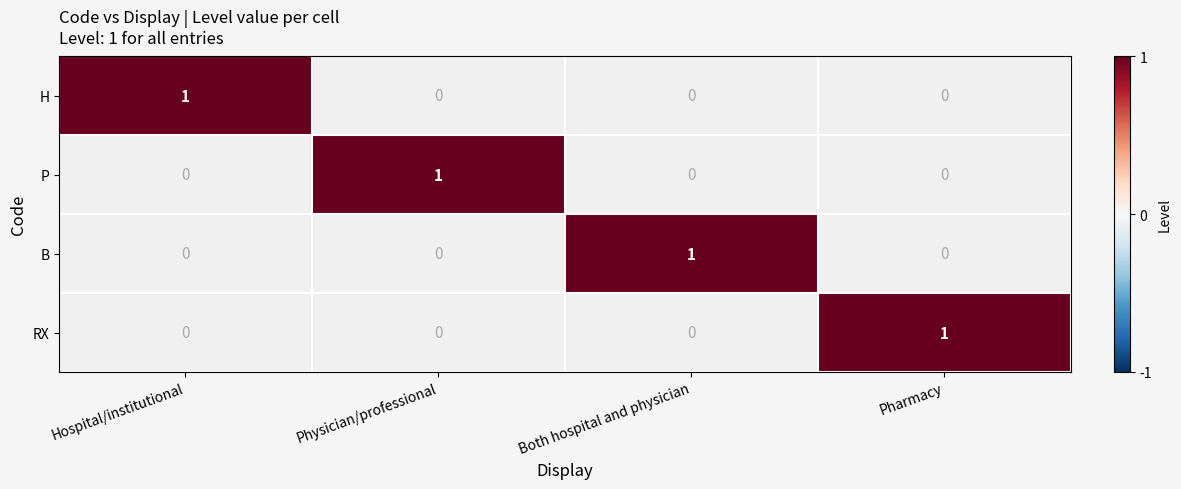

Rank the series at Both hospital and physician from highest to lowest value.

B, H, P, RX